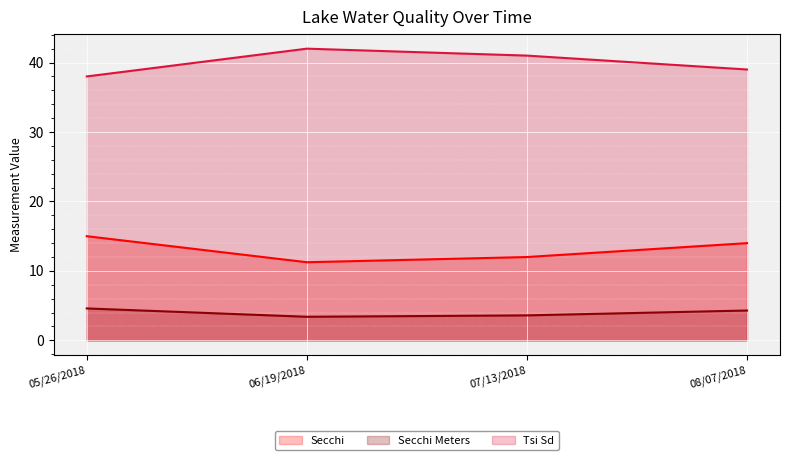

Which has a higher value, 07/13/2018 or 08/07/2018?

08/07/2018